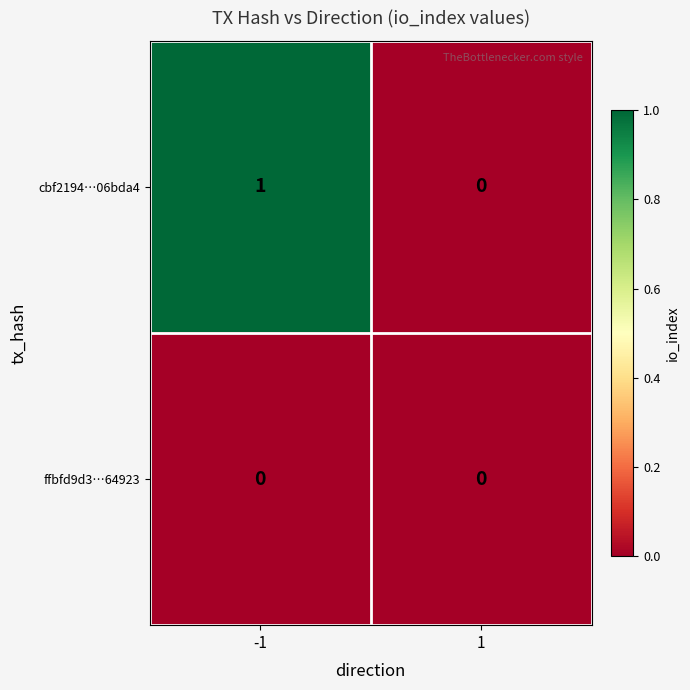

The value of cbf2194…06bda4 at -1 is 0. True or false?

False